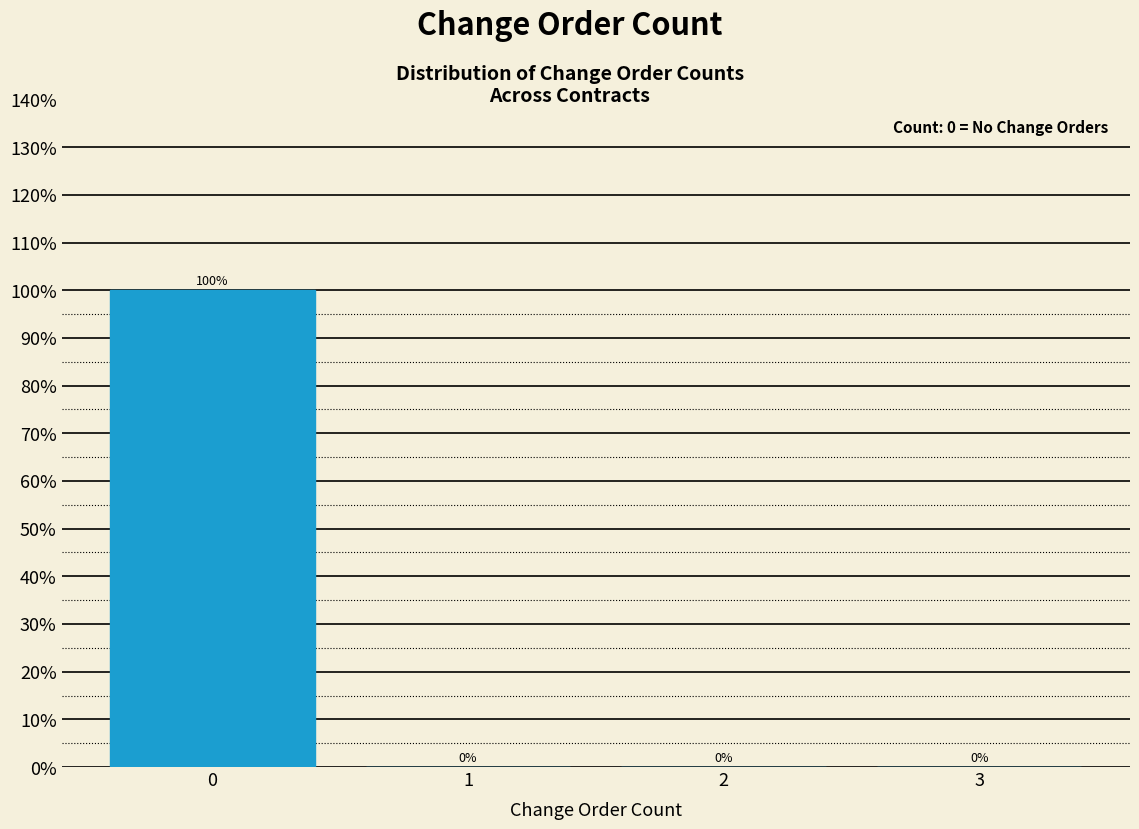

Reading left to right, extract all data points from this chart.

0=100	1=0	2=0	3=0